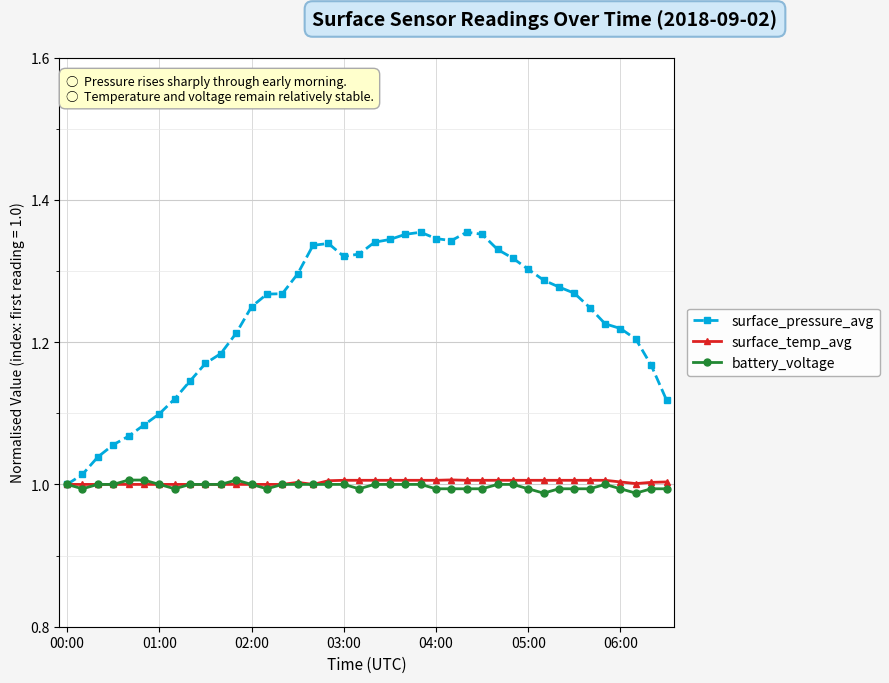

True or false: battery_voltage has more than 1 interior local peaks.

True